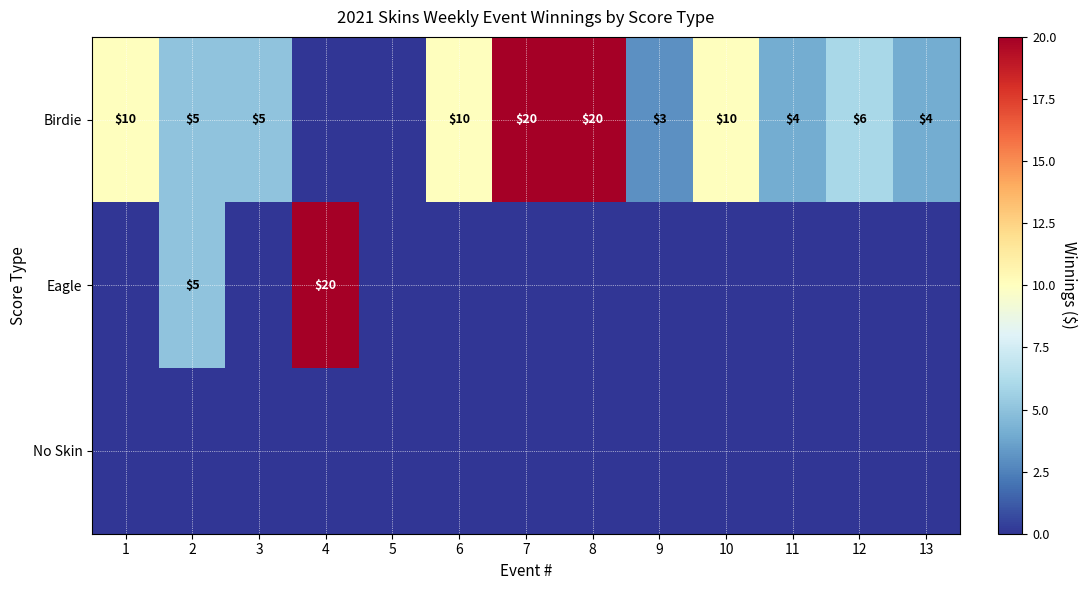

Is it true that Birdie equals 5 at 2?

True